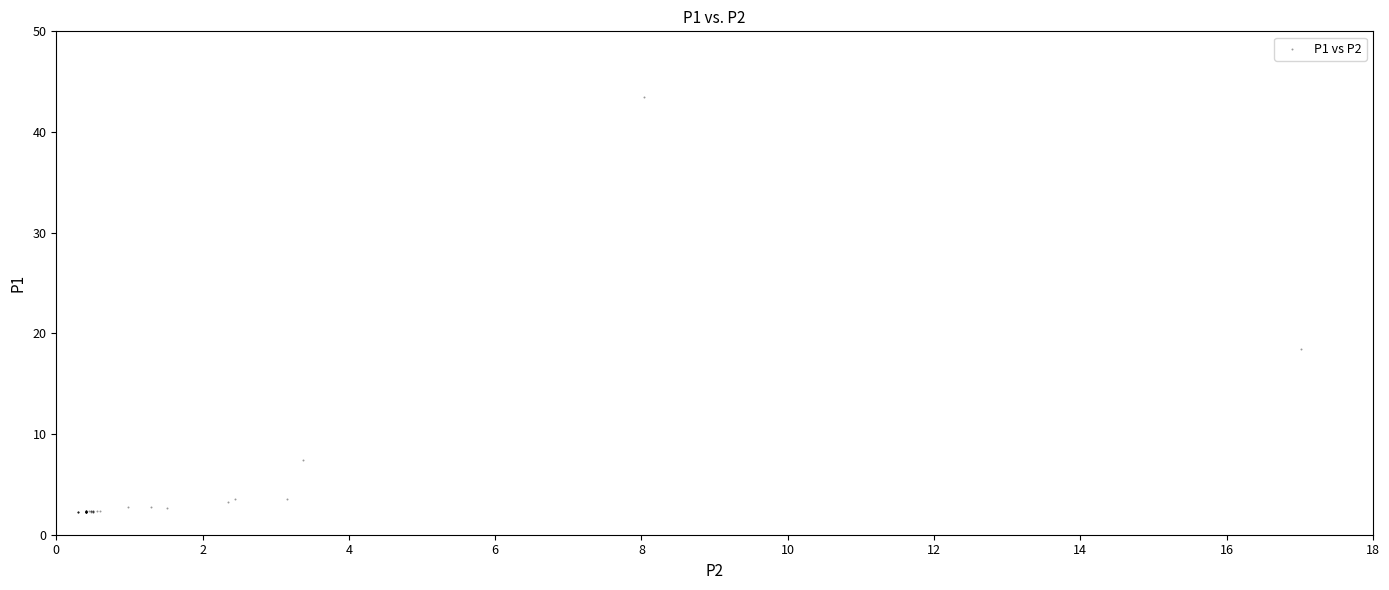

What Y value in the scatter plot is closest to 22?

18.4